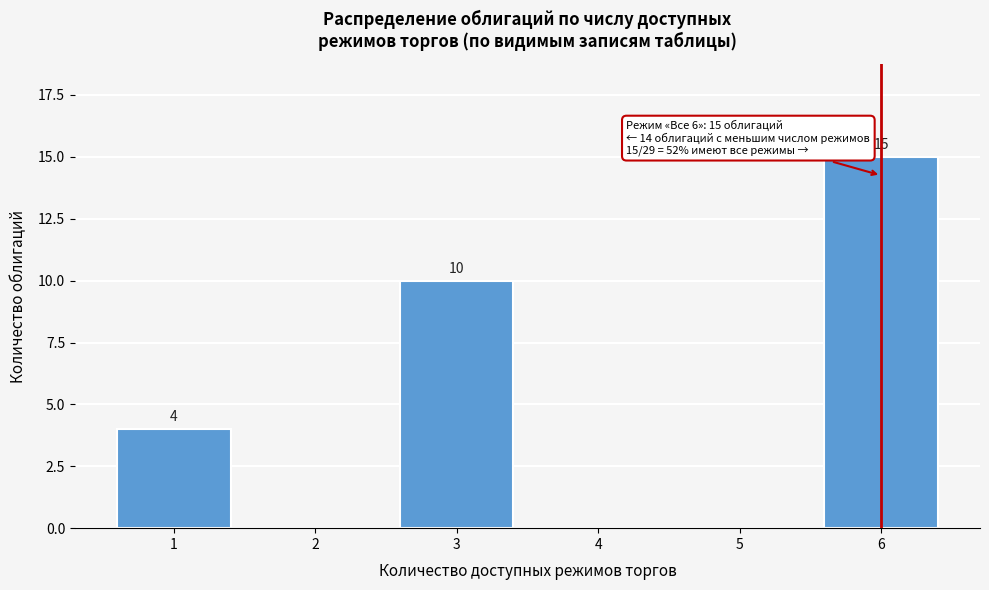

Reading left to right, extract all data points from this chart.

1=4	3=10	6=15